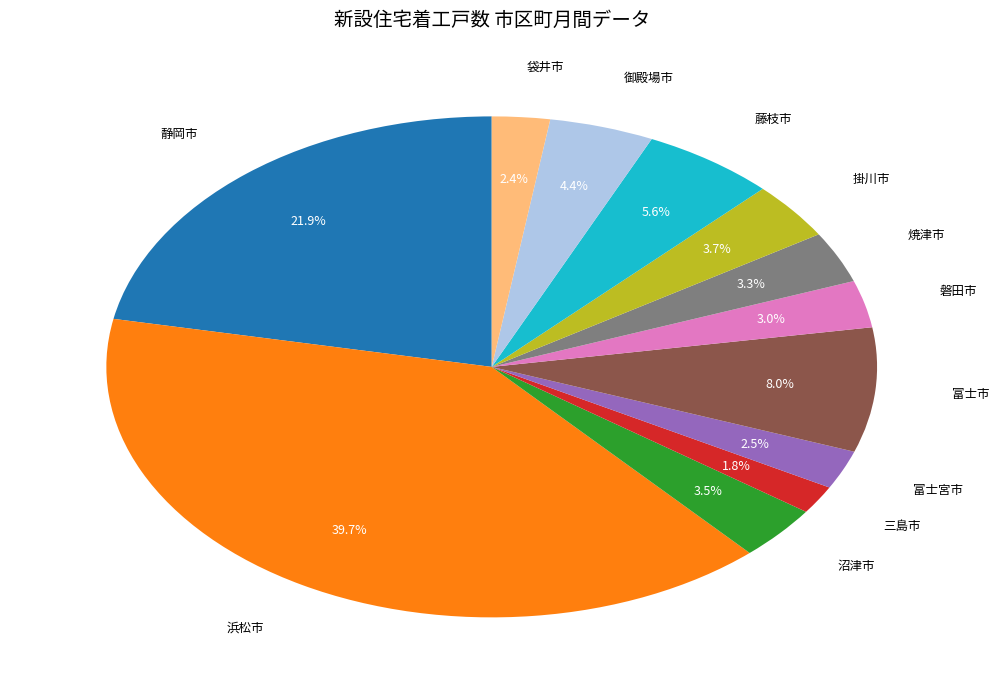

How many segments does this pie chart have?

12